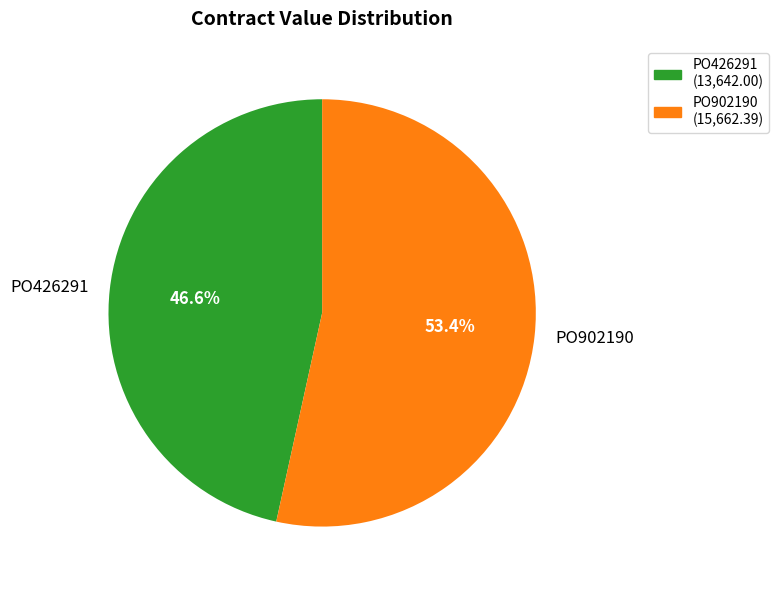

What percentage is the PO426291 slice, to the nearest percent?

47%